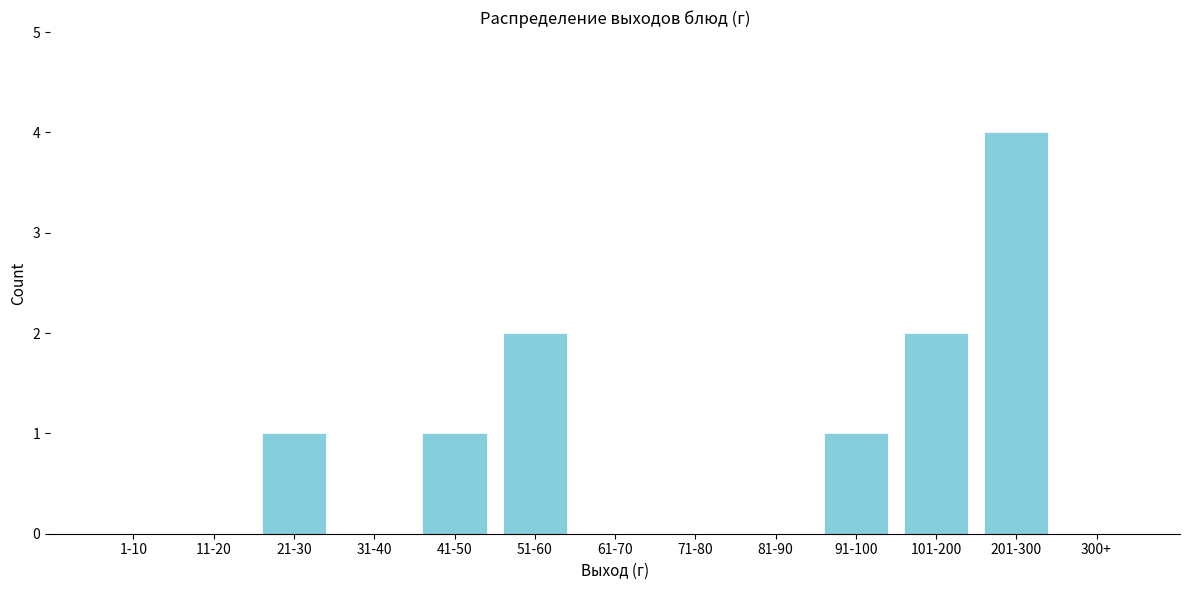

Reading left to right, extract all data points from this chart.

1-10=0	11-20=0	21-30=1	31-40=0	41-50=1	51-60=2	61-70=0	71-80=0	81-90=0	91-100=1	101-200=2	201-300=4	300+=0